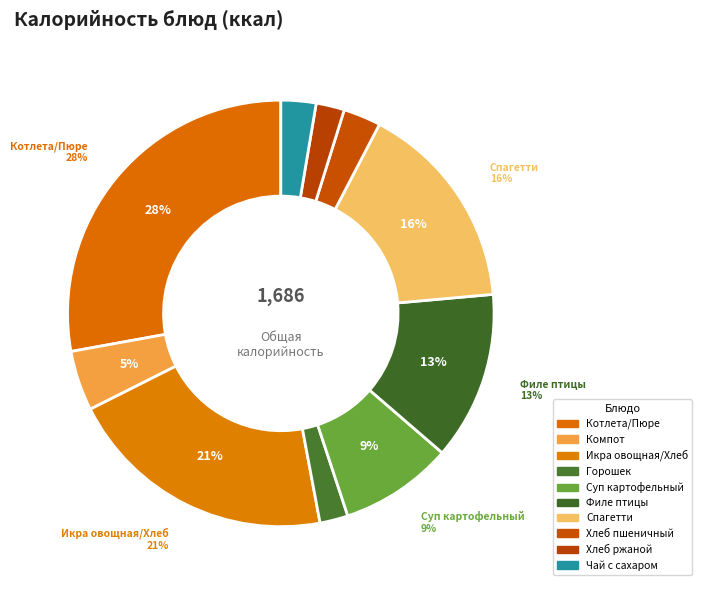

How many segments does this pie chart have?

10